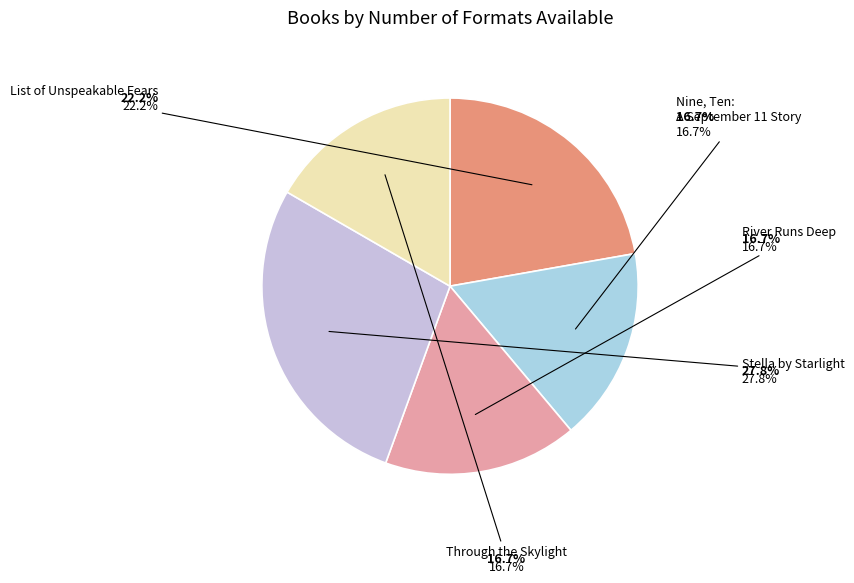

Which category has the smallest portion of the pie?

Nine, Ten: A September 11 Story